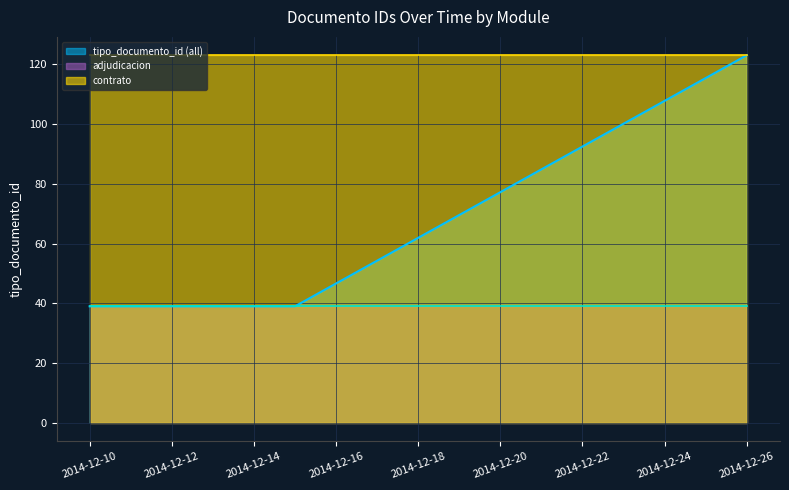

At which category does the data reach its first local peak?

2014-12-26